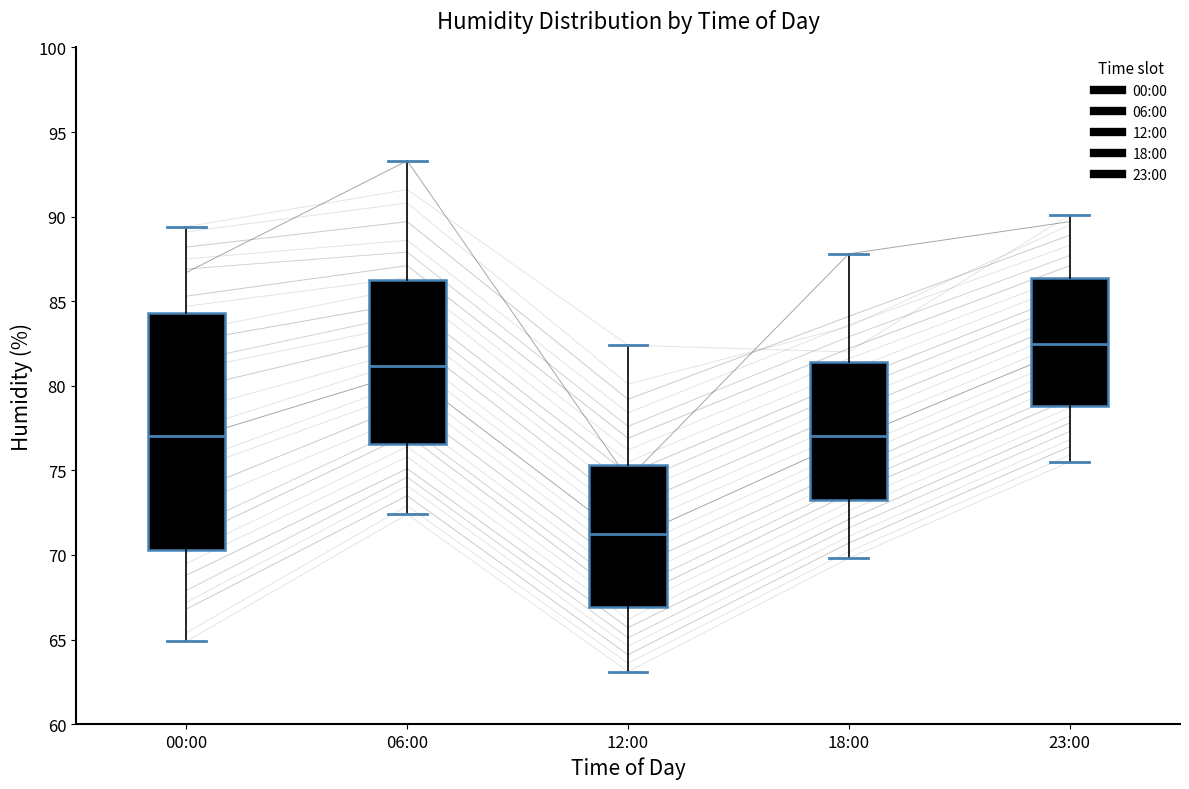

Where is the upper edge of the box for 06:00 on the y-axis? The values are not printed on the chart, so give them approximately, as read against the axis.

86.5